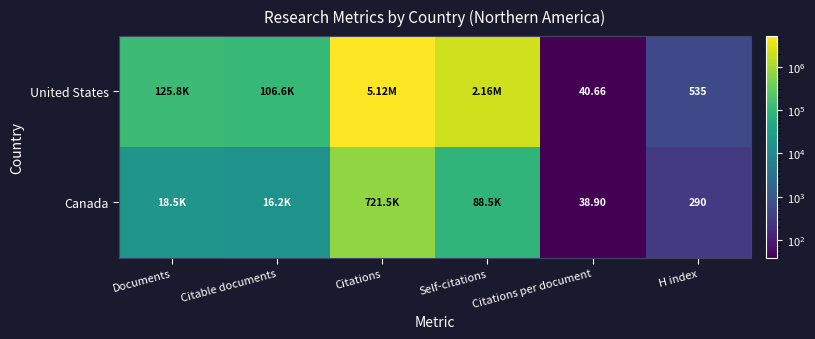

Rank the series by their average value, from highest to lowest.

United States, Canada